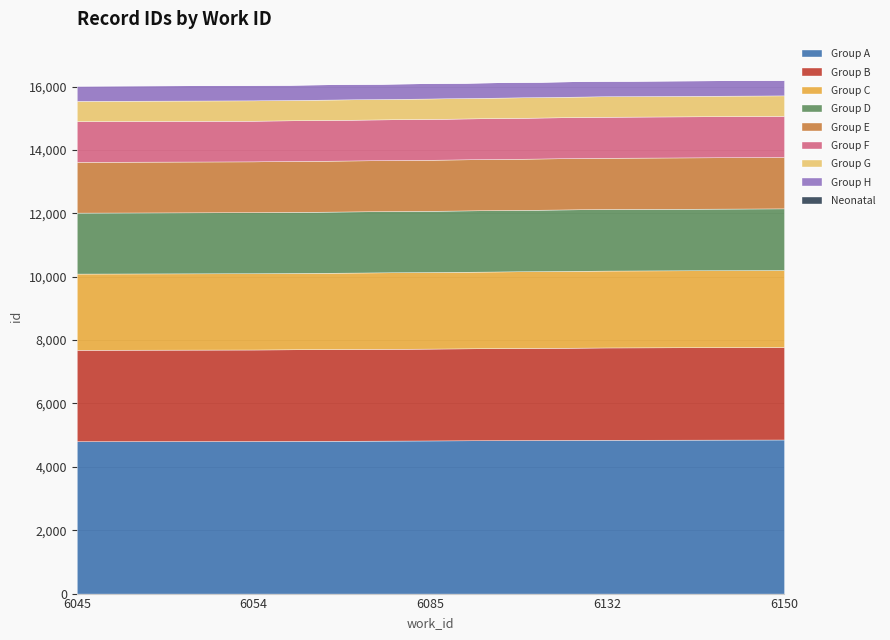

Reading right to left, transcribe all the data shown in this chart.

6150=16209	6132=16182	6085=16108	6054=16047	6045=16031